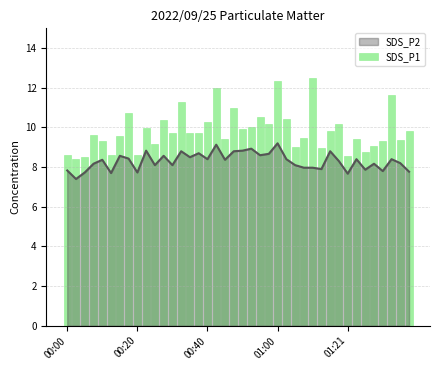

What is the minimum value for SDS_P2?

7.4